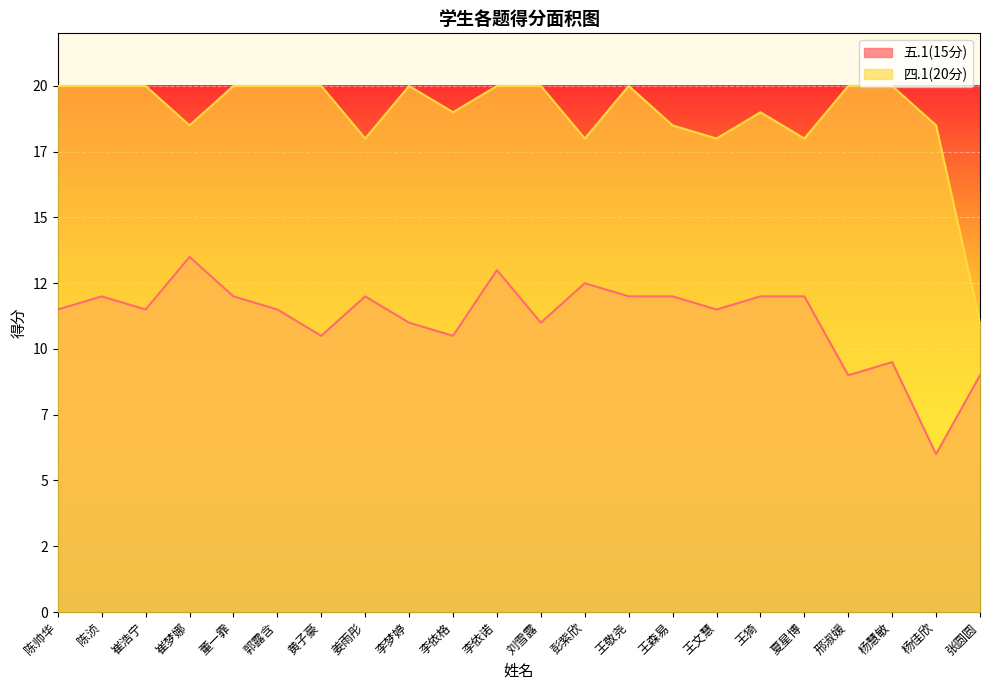

What is the minimum value for 四.1(20分)?

11.0